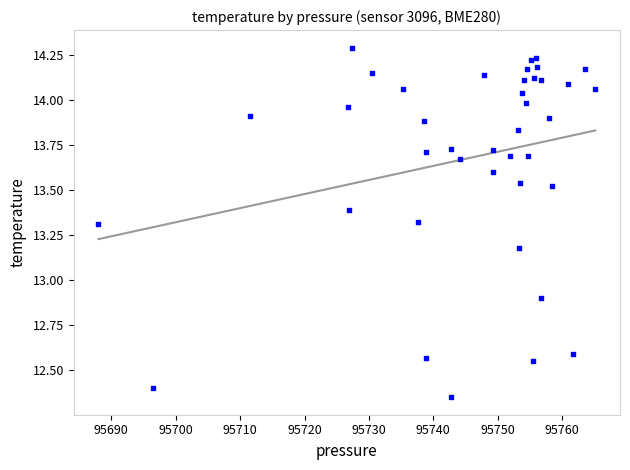

What Y value in the scatter plot is closest to 13?

12.9